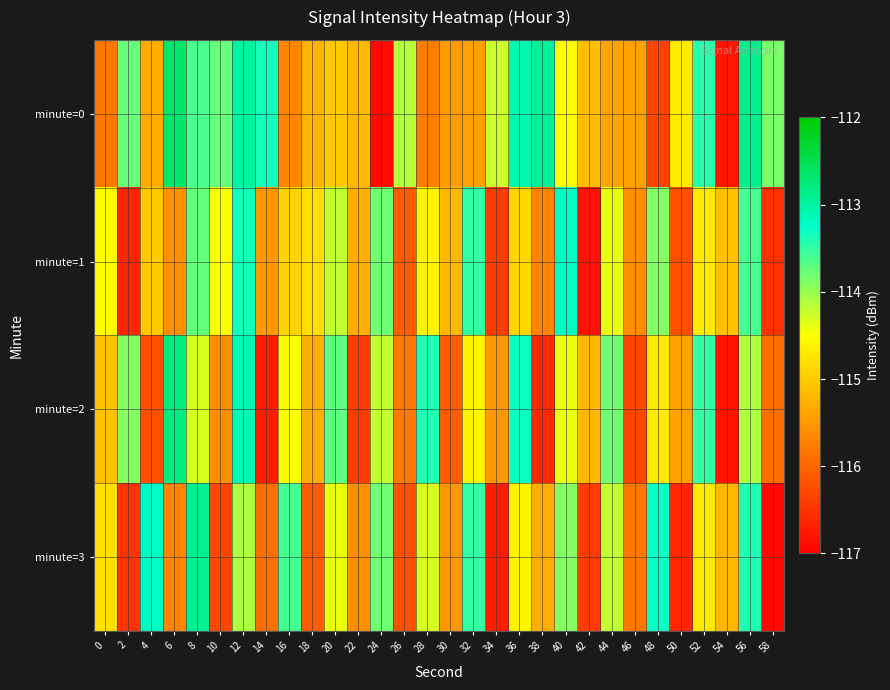

How many data points does each series have?

30